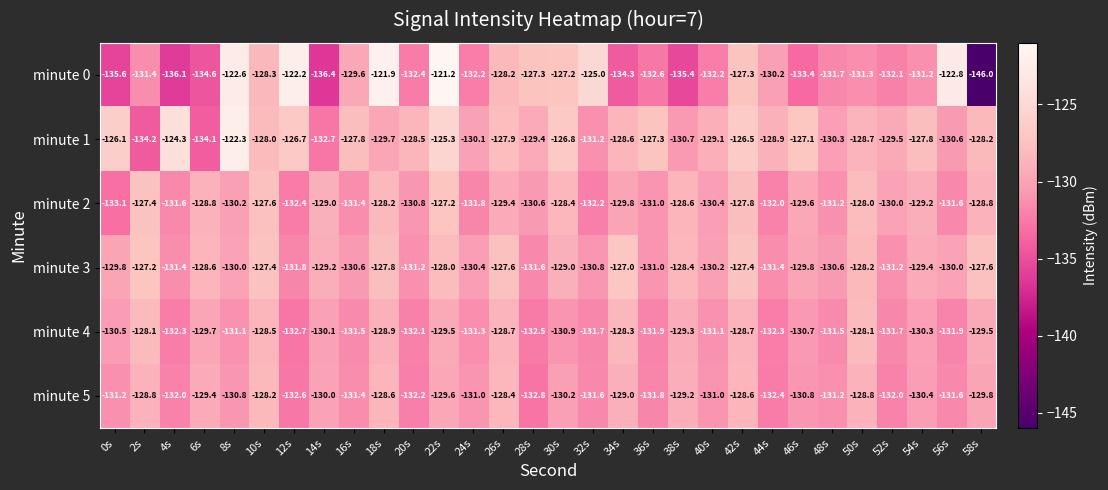

Which series has the largest total across all categories?

minute 1